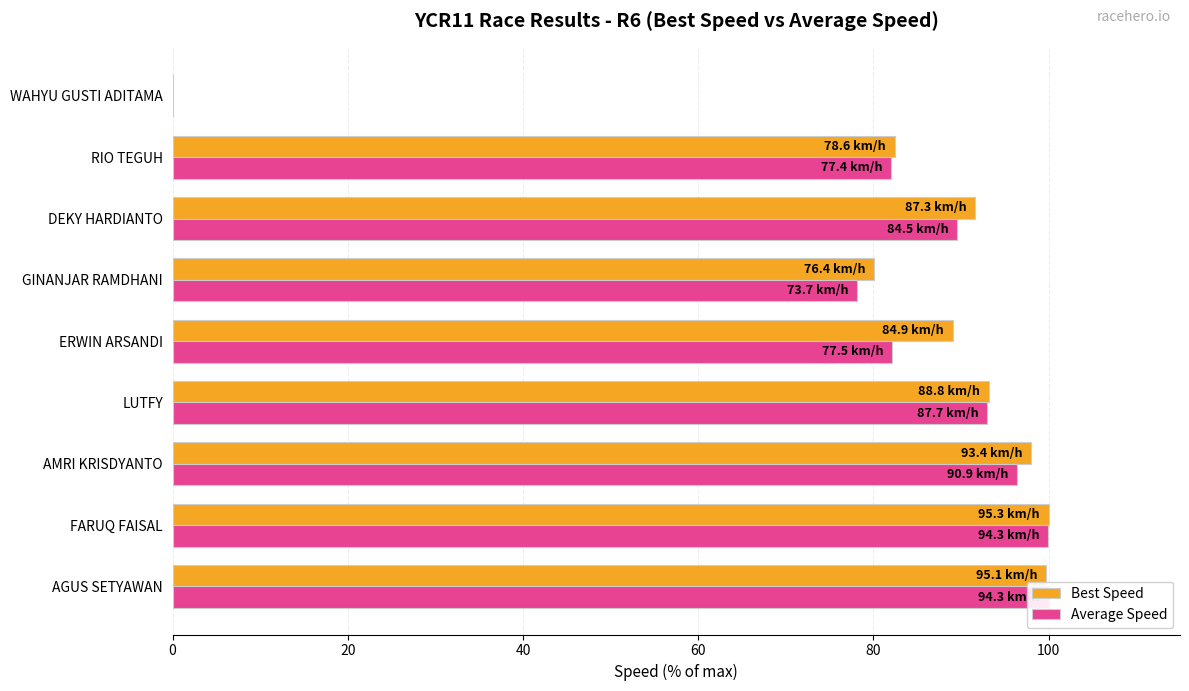

How many bars are there in total?

18